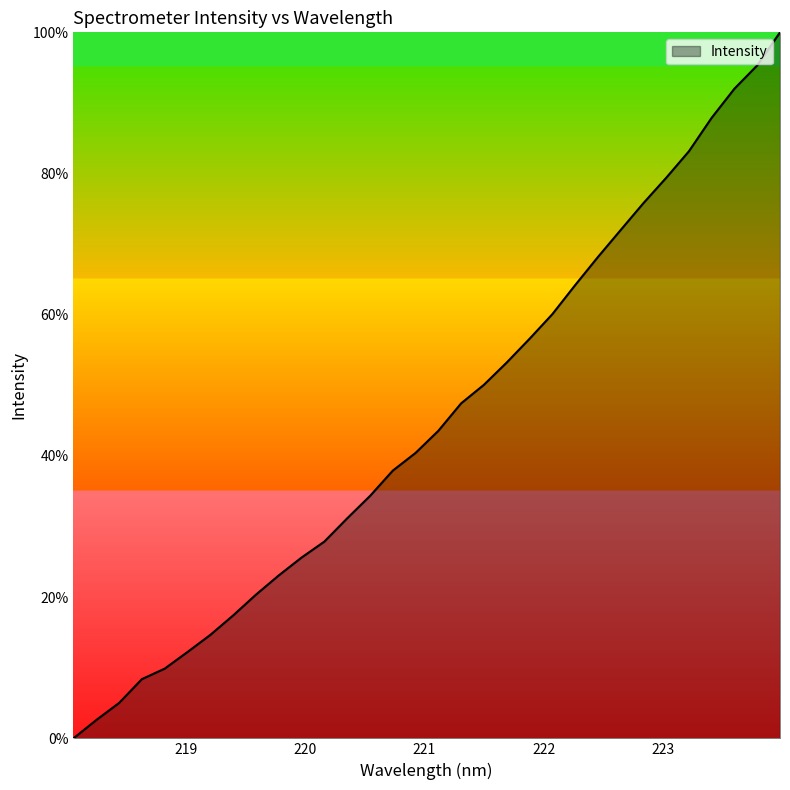

What is the greatest value displayed?

100.0